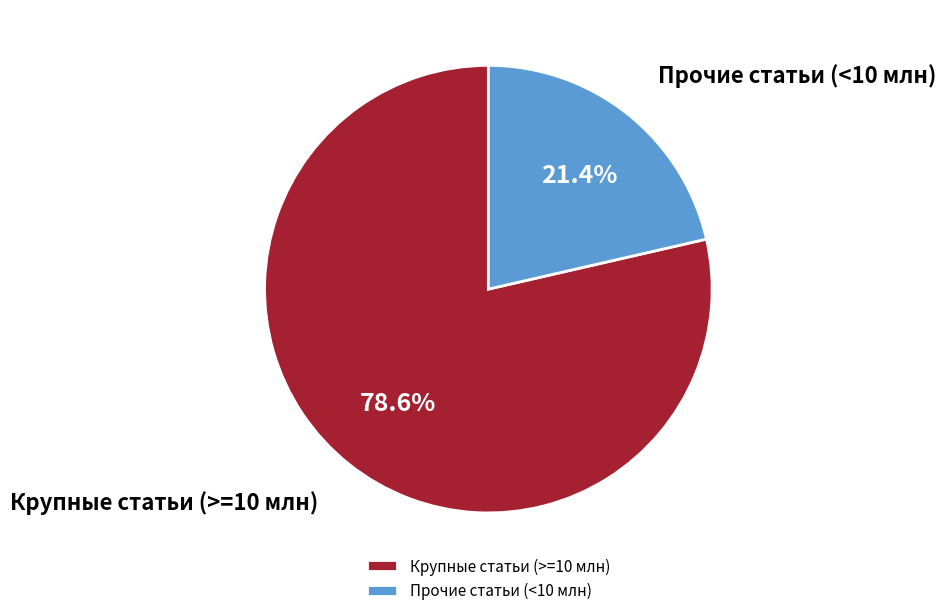

Which slice represents more than half of the pie?

Крупные статьи (>=10 млн)